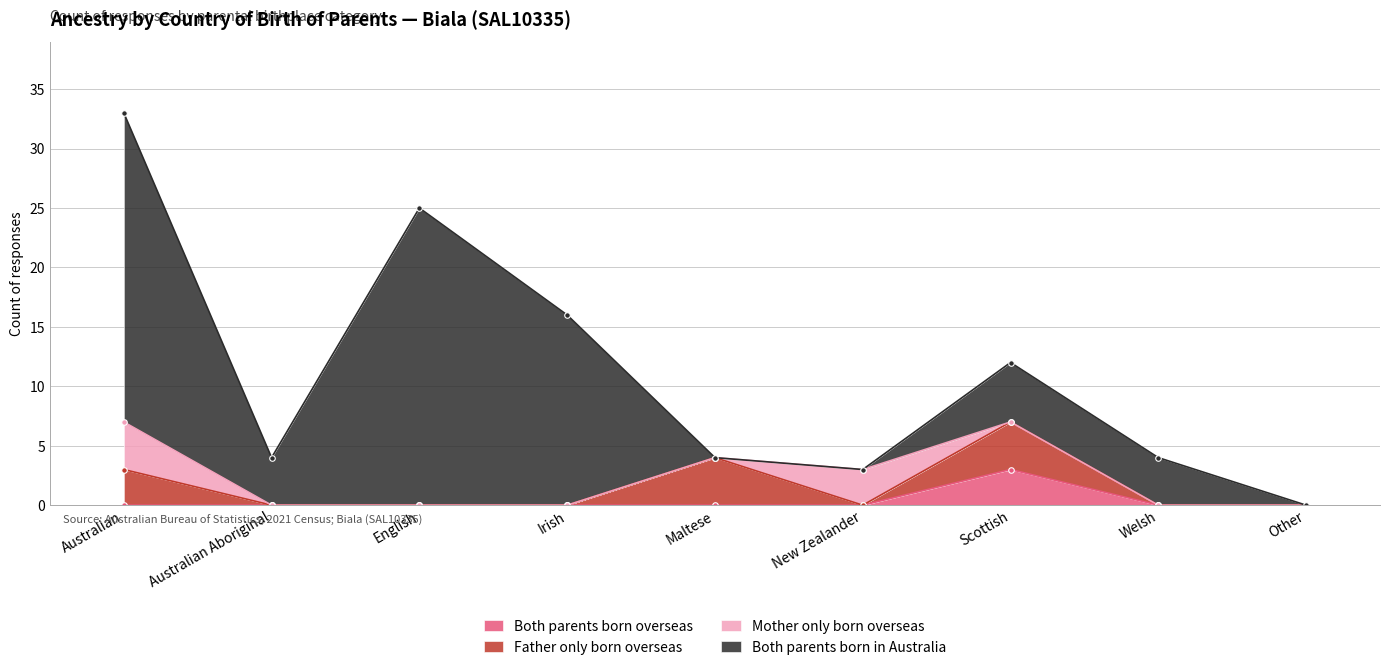

At how many categories does at least one series exceed 2?

8